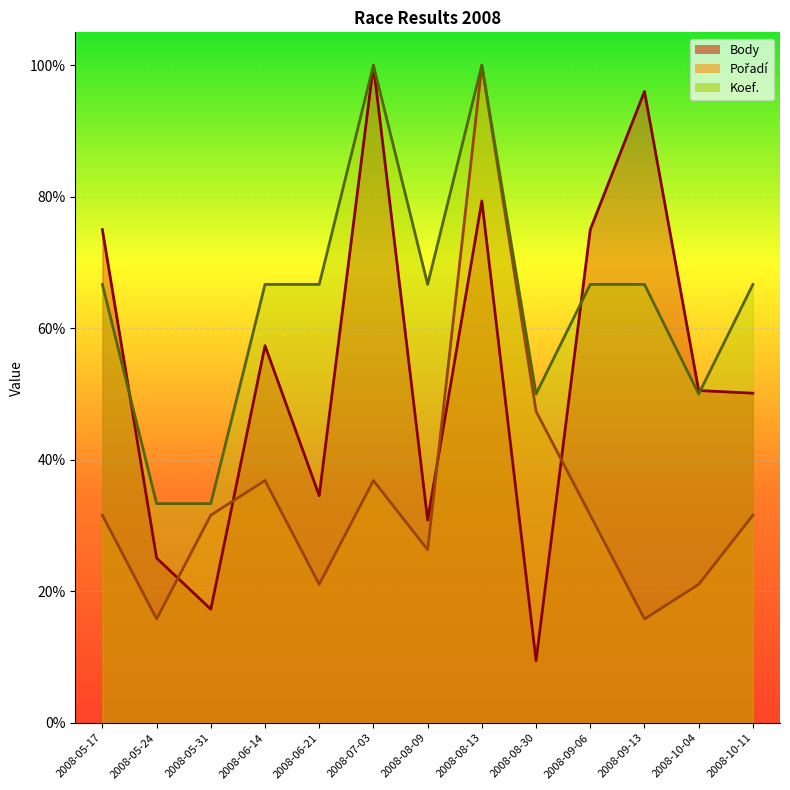

Where is Koef. nearest to the value 0?

2008-05-24